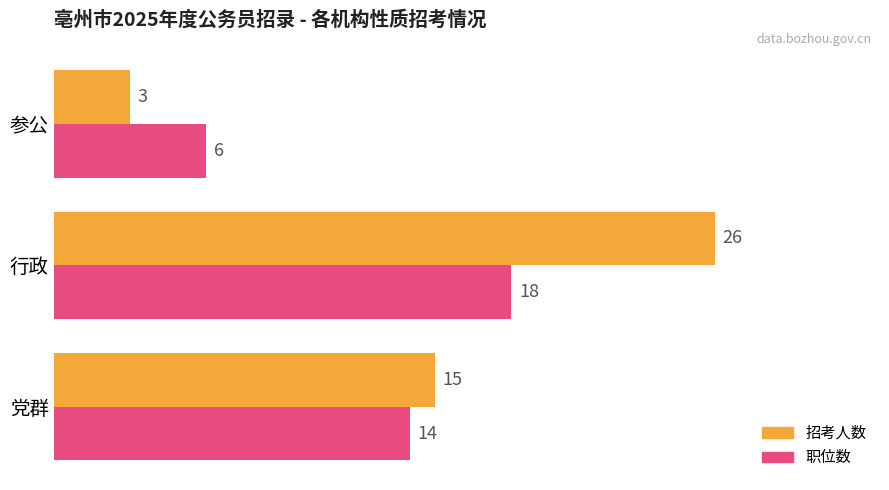

Rank the categories by 职位数 value from lowest to highest.

参公, 党群, 行政